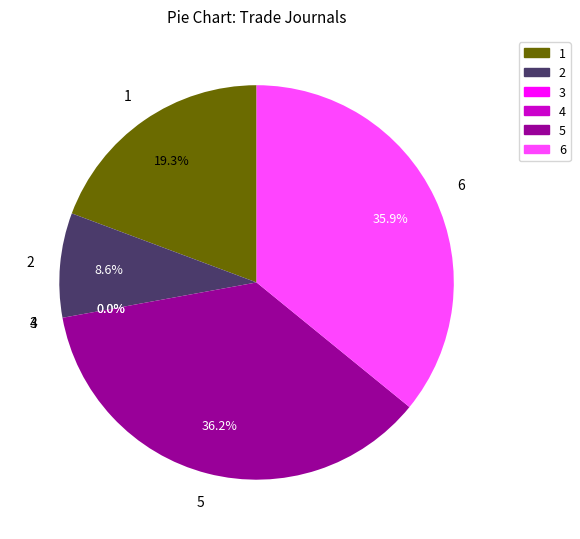

What percentage is NOT represented by 1?

80.7%